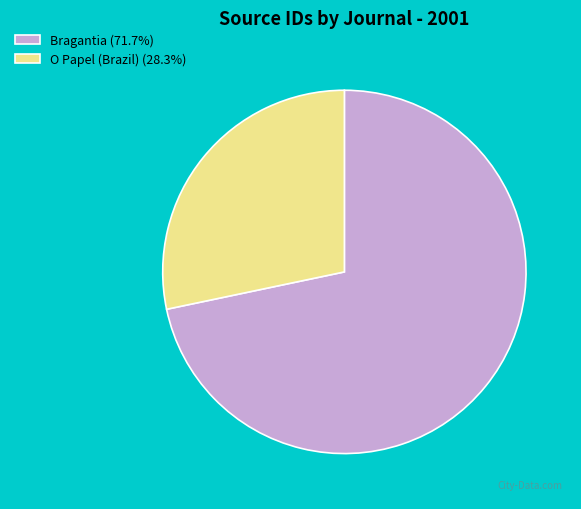

Which slice is the largest?

Bragantia